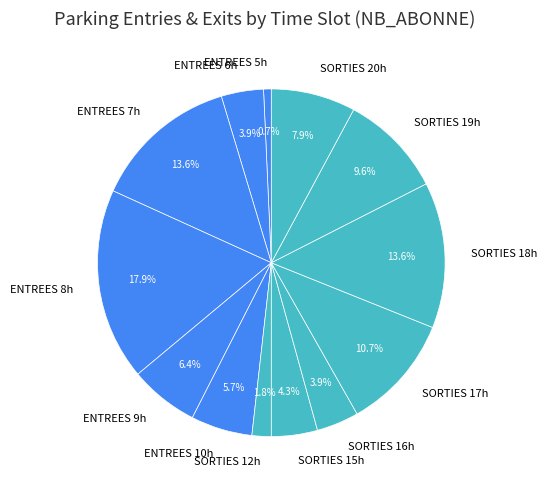

What is the smallest slice in the pie chart?

ENTREES 5h